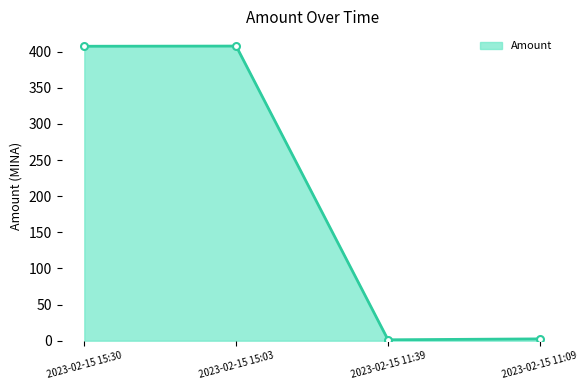

How many lines are shown in the chart?

1